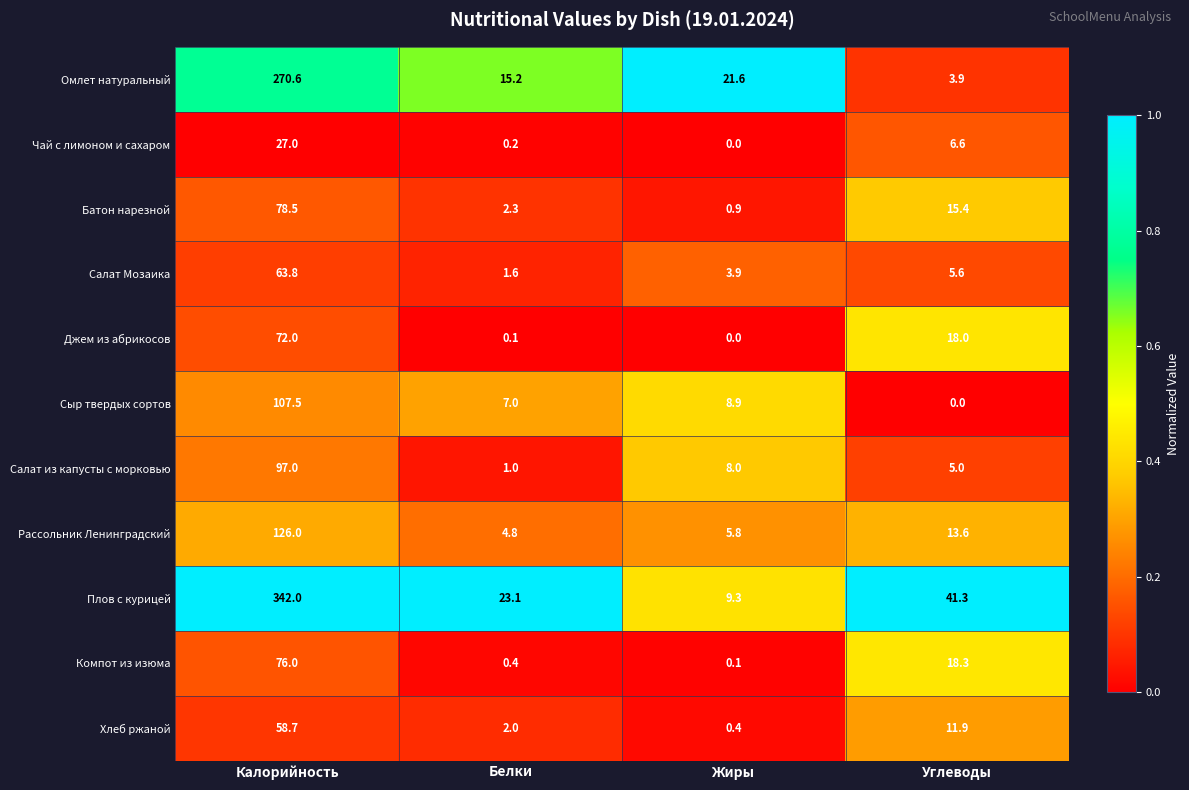

How many series are shown in this chart?

11